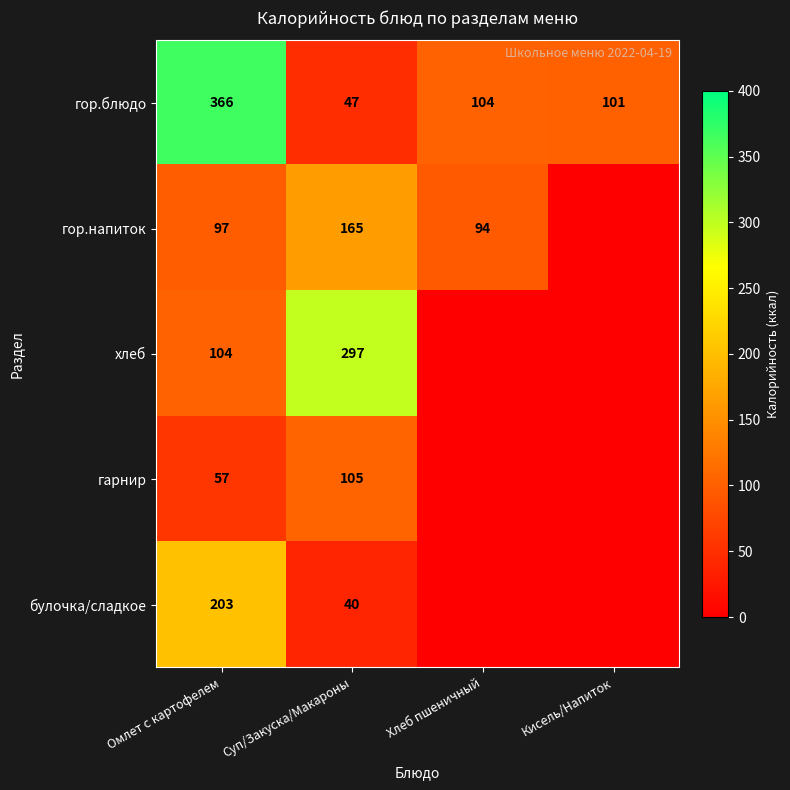

How many values in the гор.блюдо series are below 104?

2